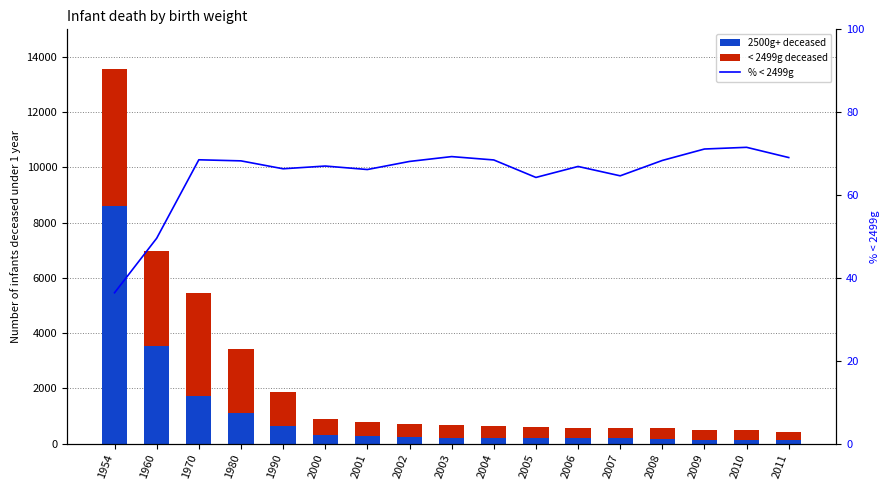

How many distinct data groups are displayed?

3